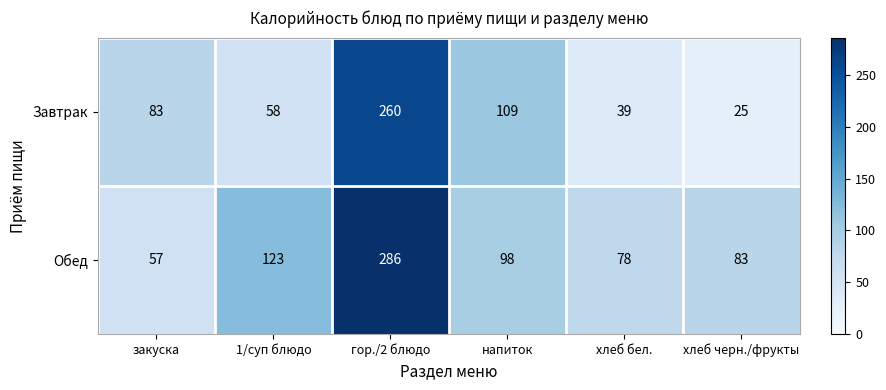

Reading left to right, transcribe all the data shown in this chart.

Завтрак: закуска=83	1/суп блюдо=58	гор./2 блюдо=260	напиток=109	хлеб бел.=39	хлеб черн./фрукты=25
Обед: закуска=57	1/суп блюдо=123	гор./2 блюдо=286	напиток=98	хлеб бел.=78	хлеб черн./фрукты=83